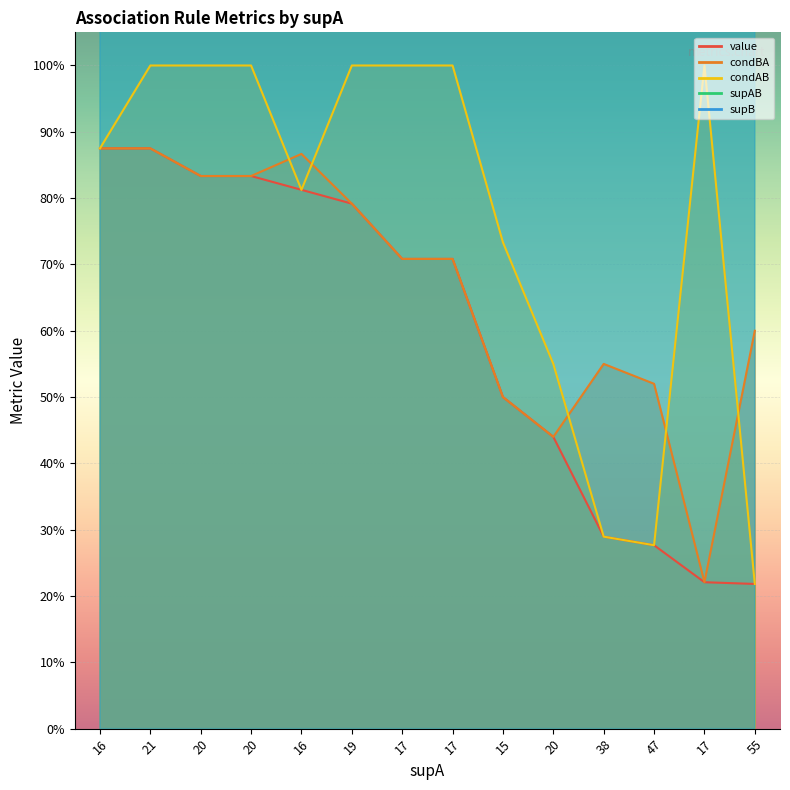

What is the difference between the maximum and minimum values in the condBA series?

0.7